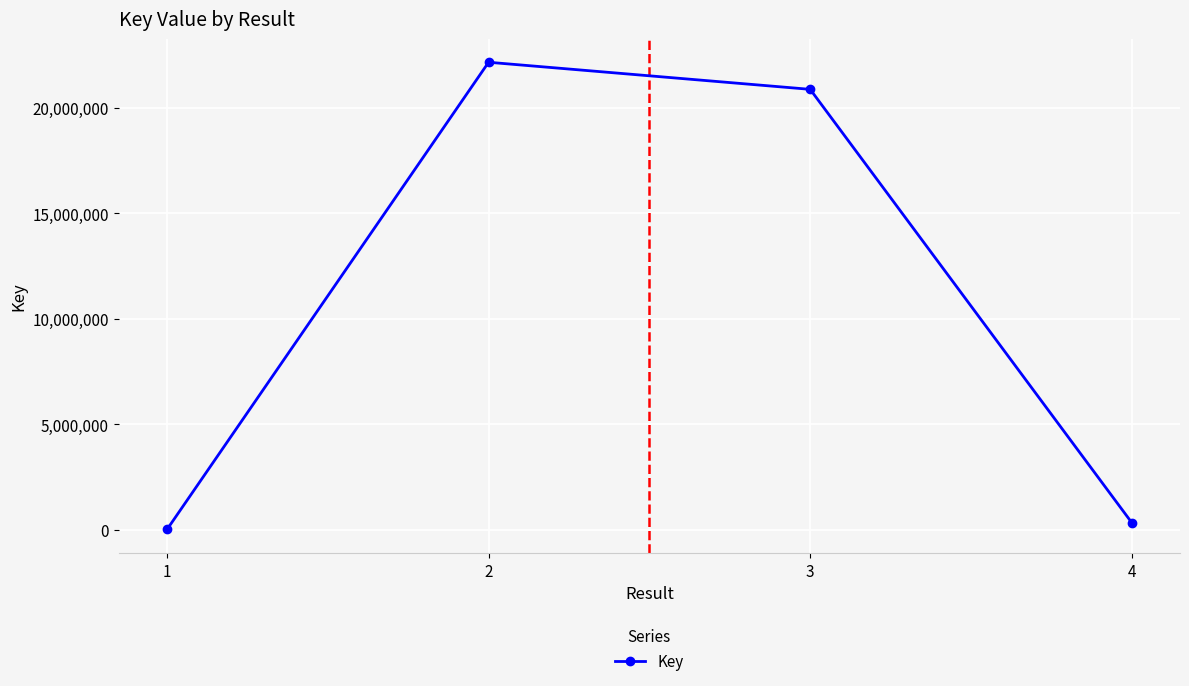

Between 1 and 2, which is larger?

2